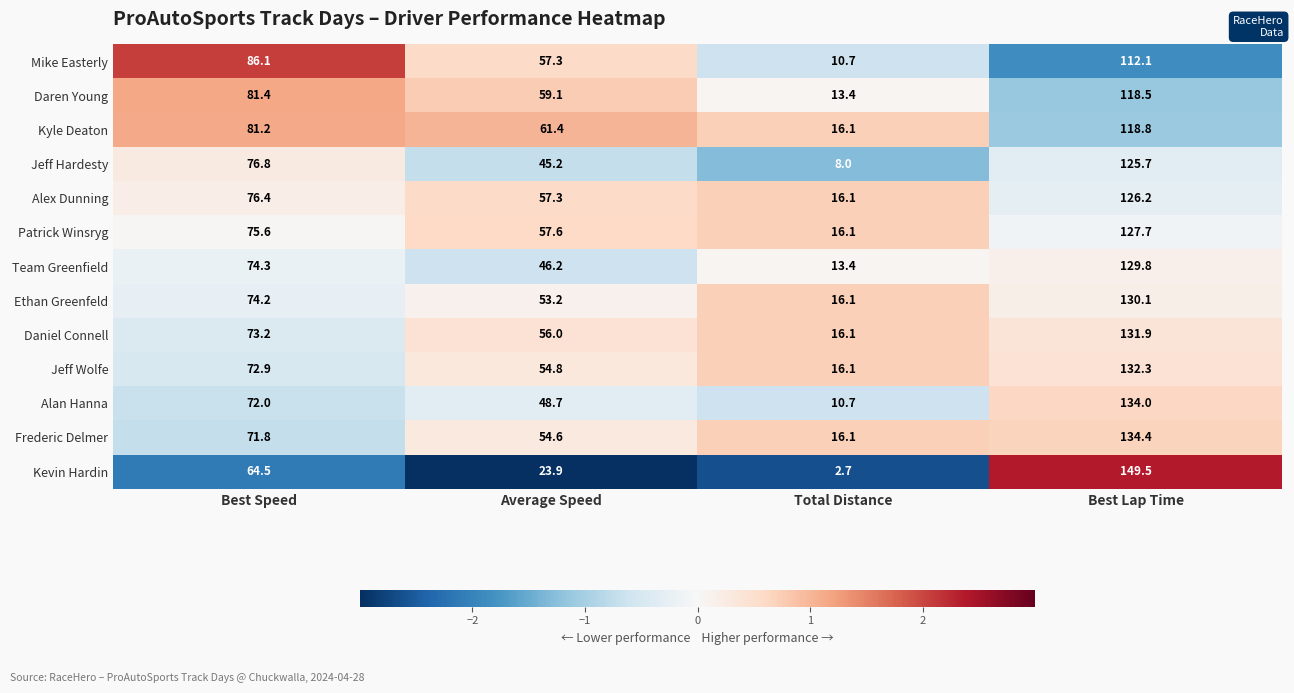

Rank the series at Best Speed from highest to lowest value.

Mike Easterly, Daren Young, Kyle Deaton, Jeff Hardesty, Alex Dunning, Patrick Winsryg, Team Greenfield, Ethan Greenfeld, Daniel Connell, Jeff Wolfe, Alan Hanna, Frederic Delmer, Kevin Hardin